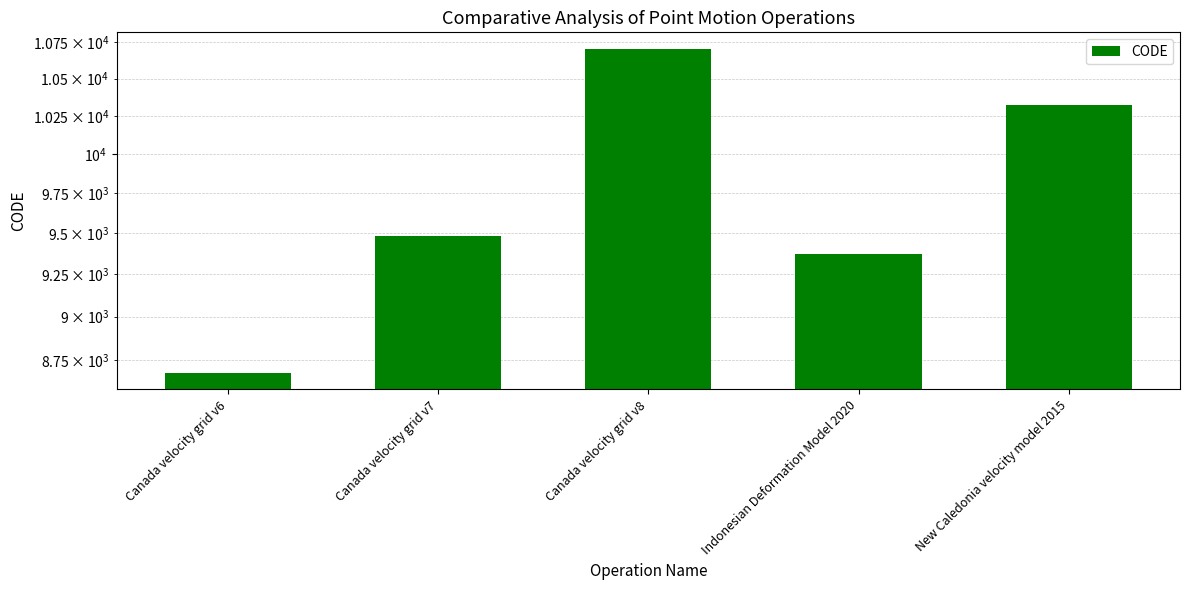

What is the difference between the values at Canada velocity grid v8 and Canada velocity grid v6?

2031